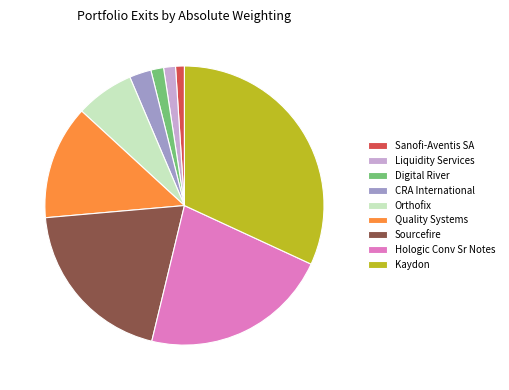

Is Hologic Conv Sr Notes the majority of the pie?

No